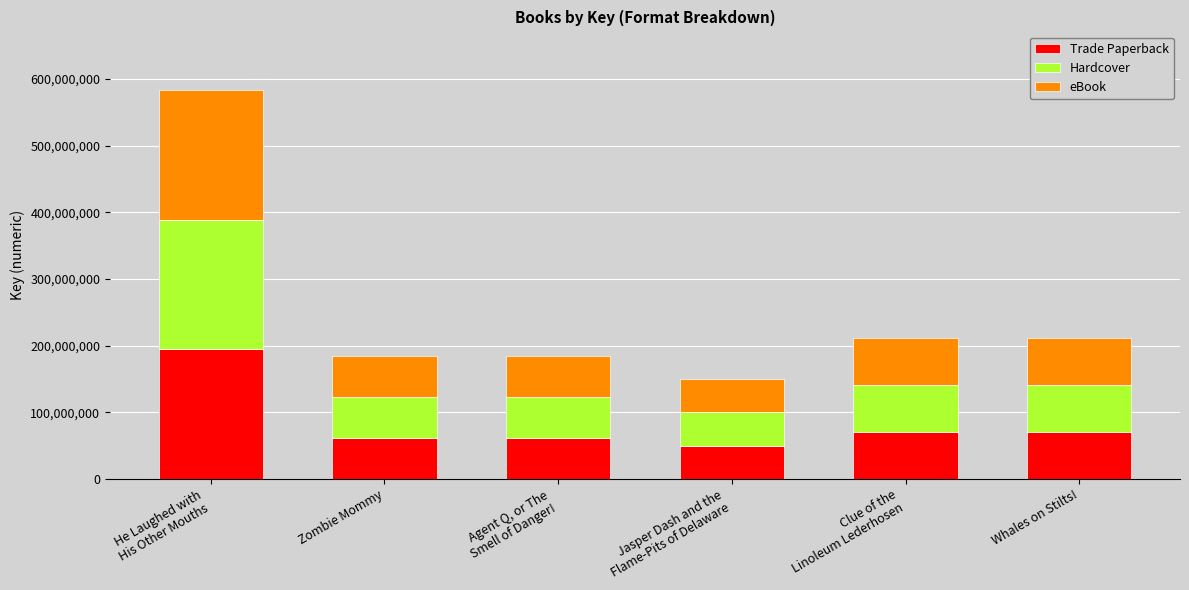

What is the minimum value for Trade Paperback?

49968872